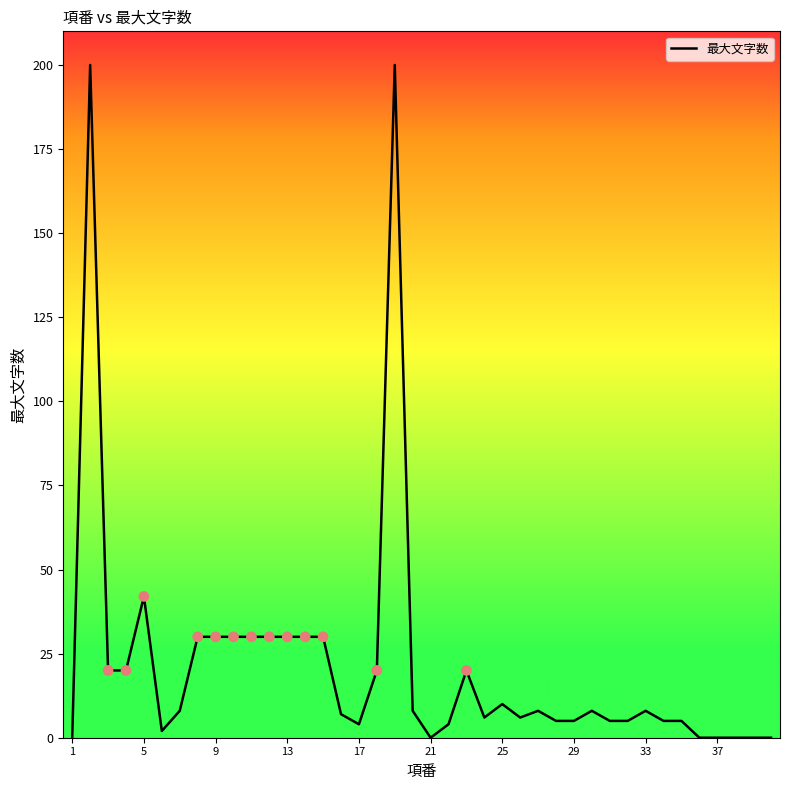

What is the difference between the maximum and minimum values?

200